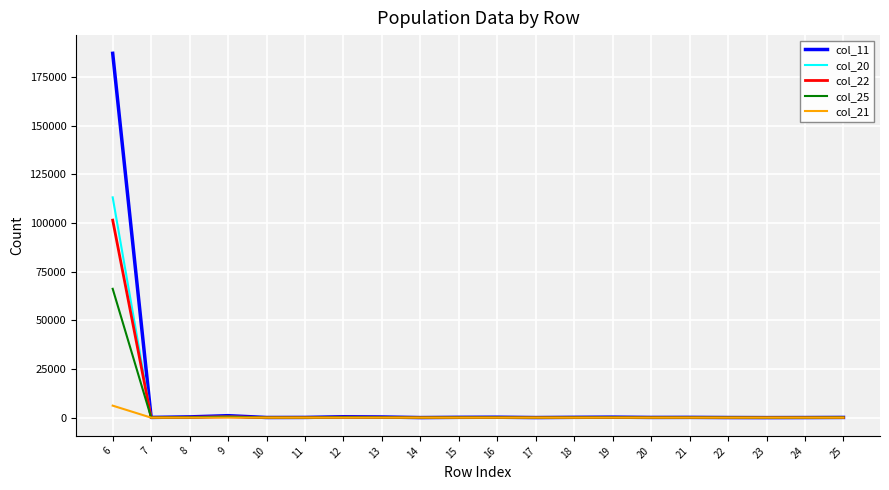

Does the chart display data point markers on the line(s)?

No